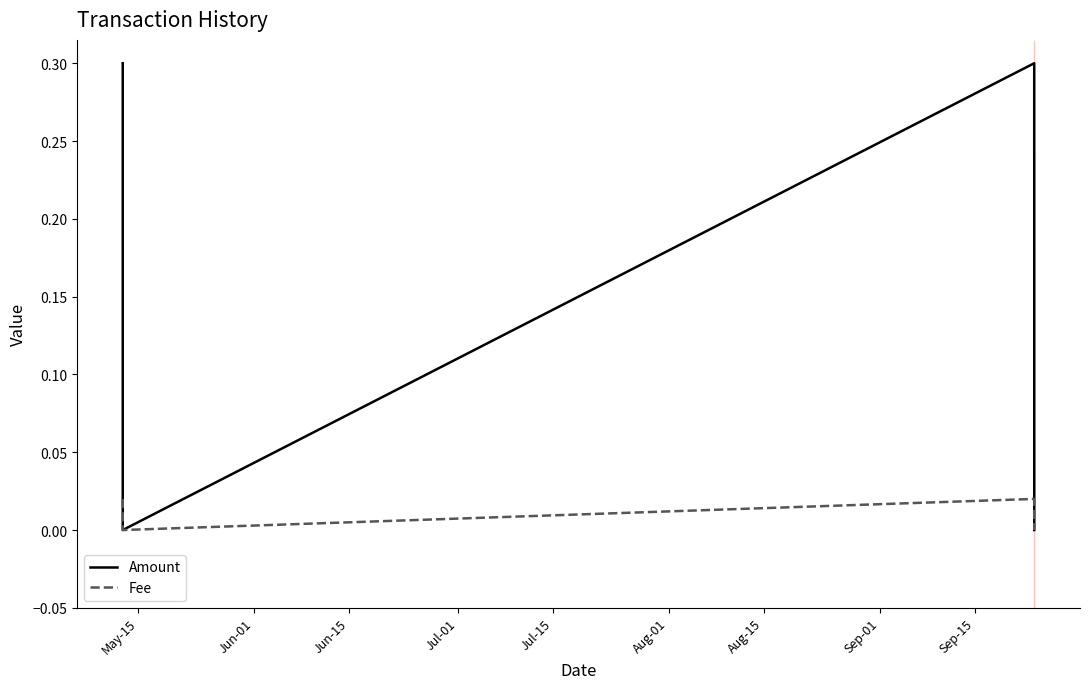

List the series in order of their peak value, highest first.

Amount, Fee